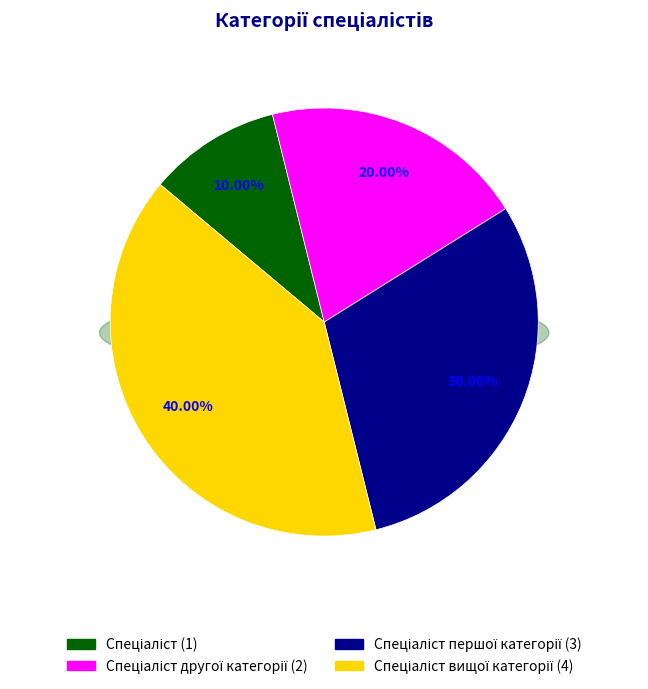

True or false: Спеціаліст першої категорії accounts for 30% of the total.

True